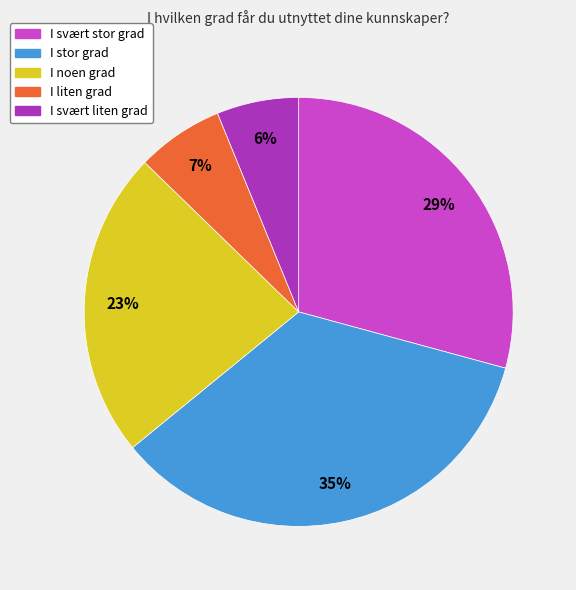

Combined, do I stor grad and I liten grad account for over 50%?

No